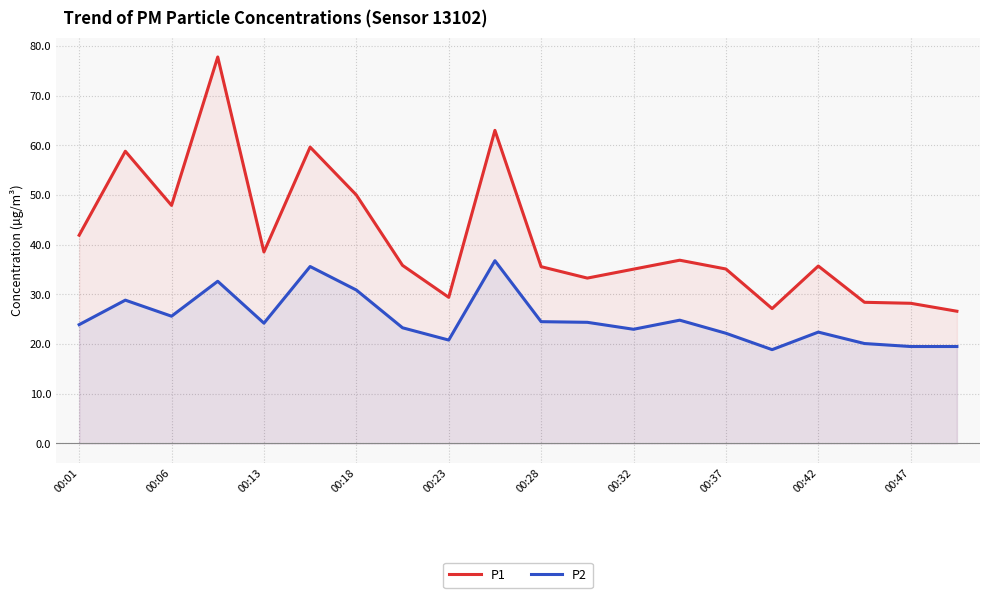

What is the sum of all P1 values?

824.7